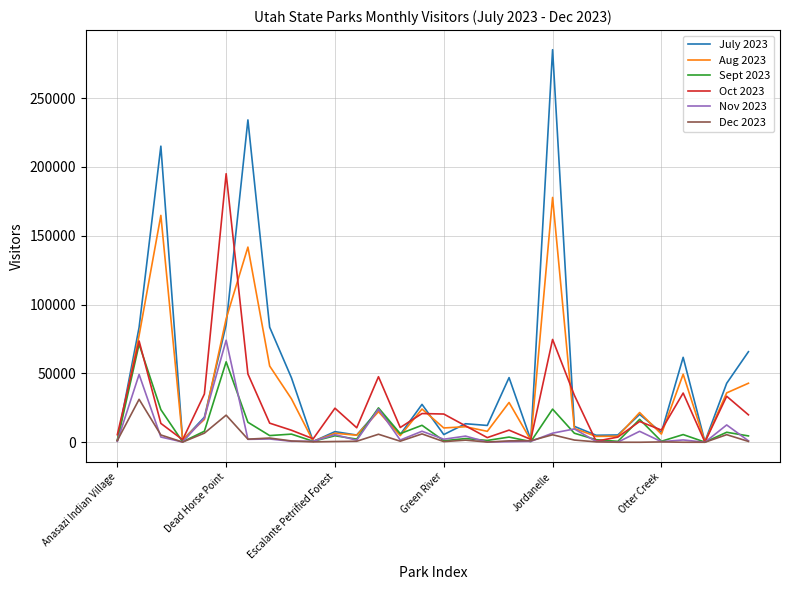

What is the highest value of the Aug 2023 series?

177826.0